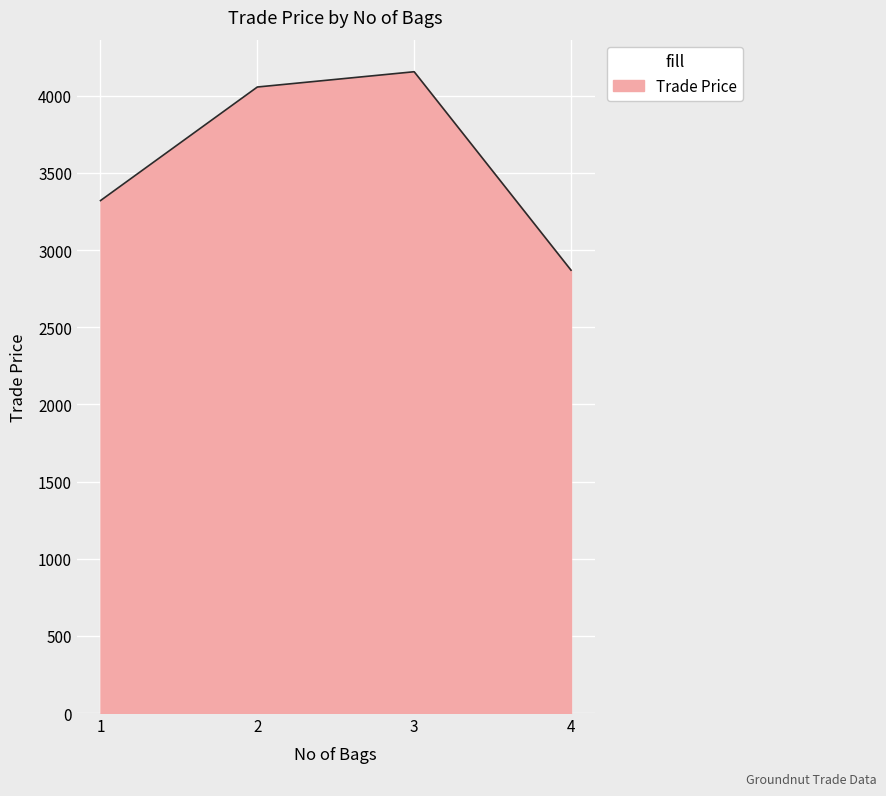

Count the number of data series in this chart.

1